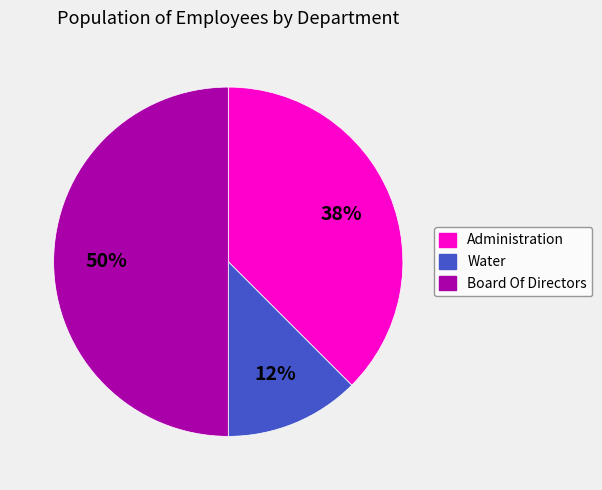

Do Board Of Directors and Water together represent more than half of the pie?

Yes